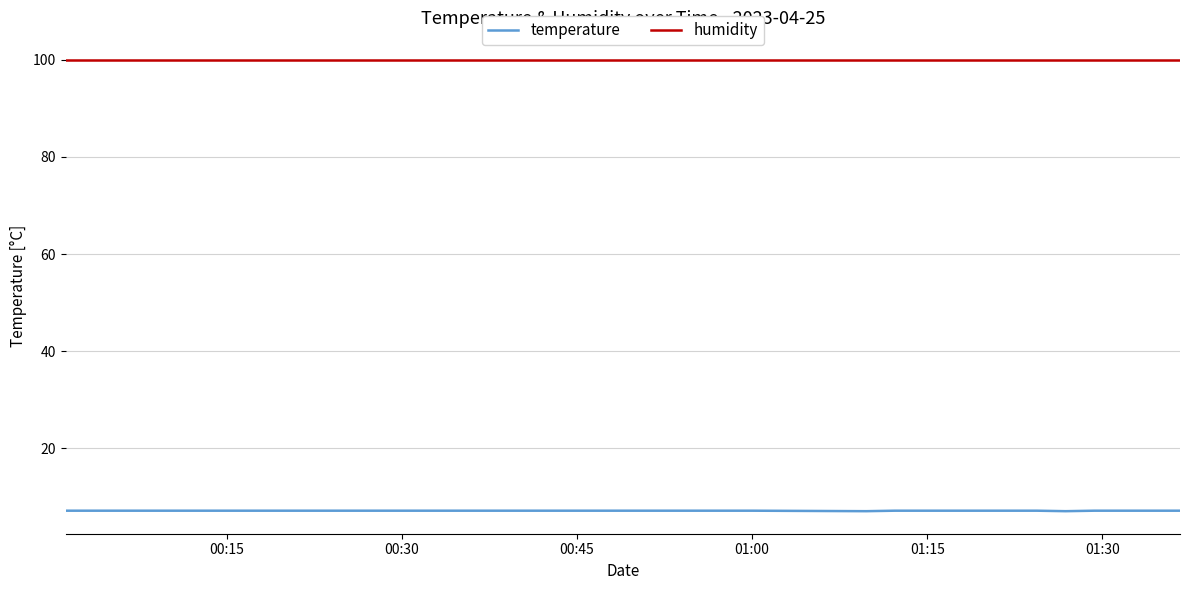

Which series has the largest total across all categories?

humidity